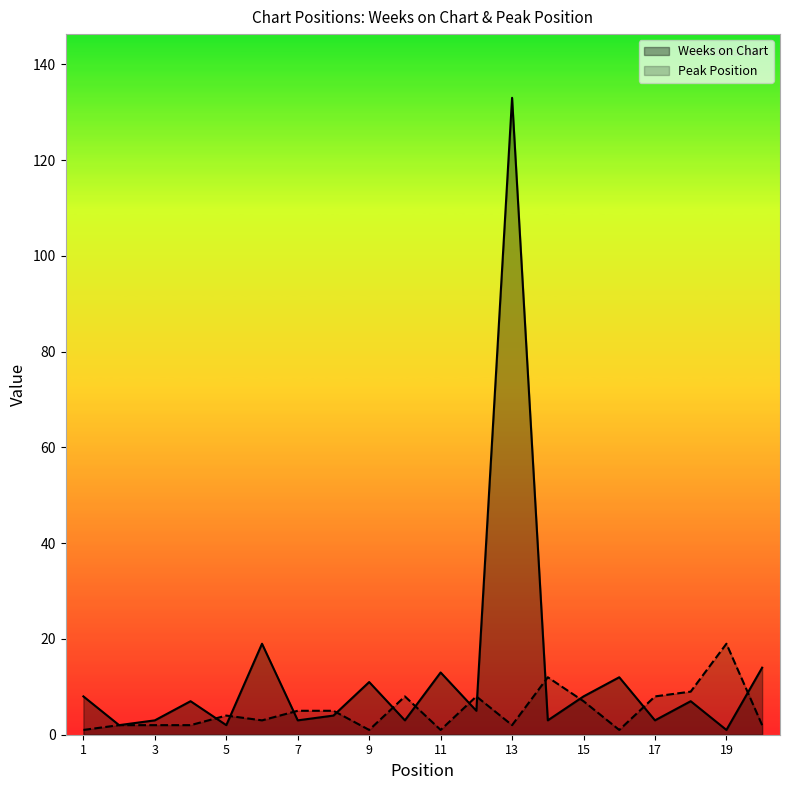

How many times do Weeks on Chart and Peak Position cross each other?

12